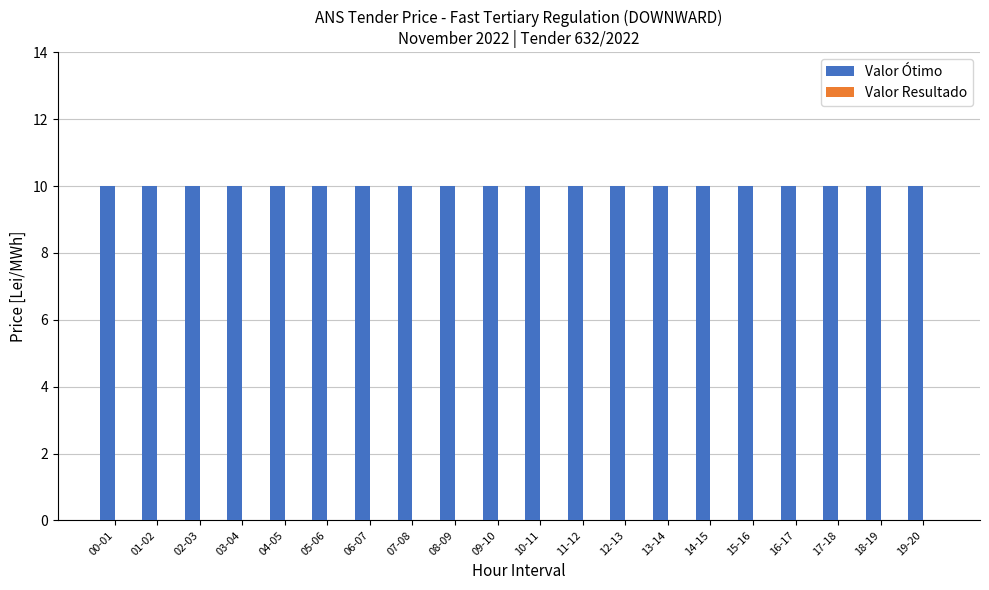

What position from the left is 19-20?

20